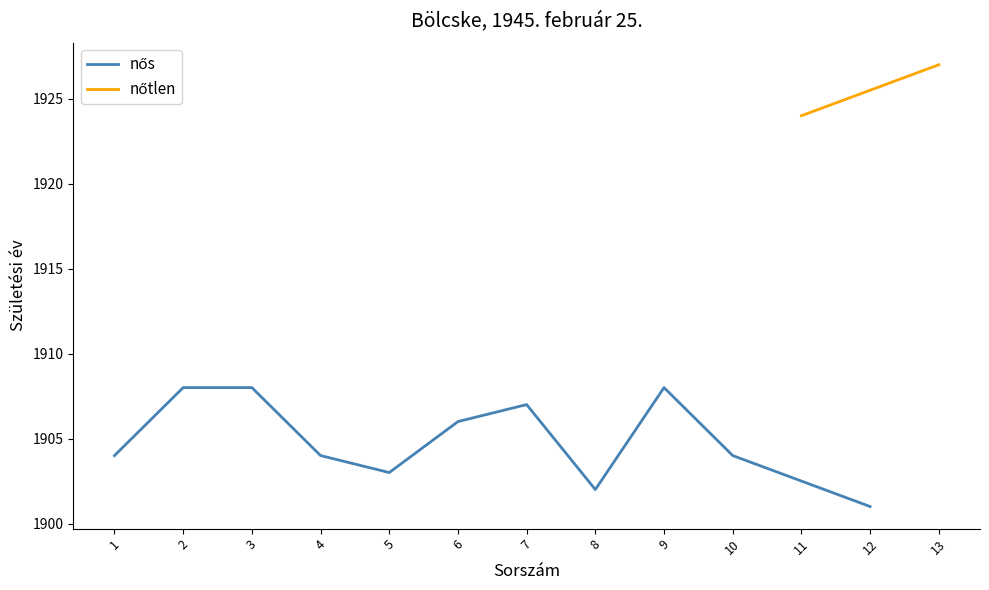

Is it true that the value at 2 is 3386?

False